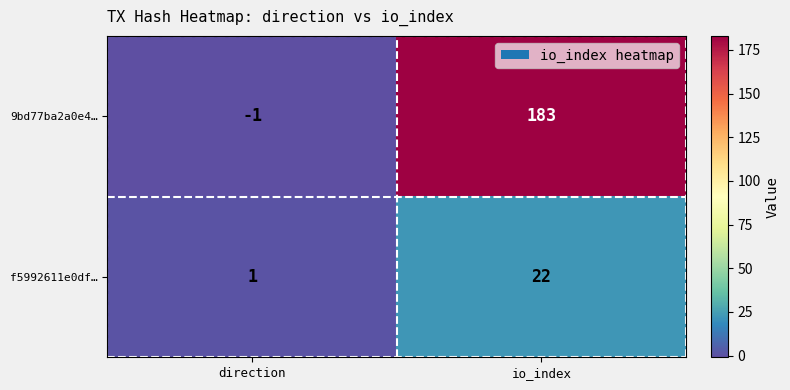

Which label corresponds to the largest value in the chart?

io_index